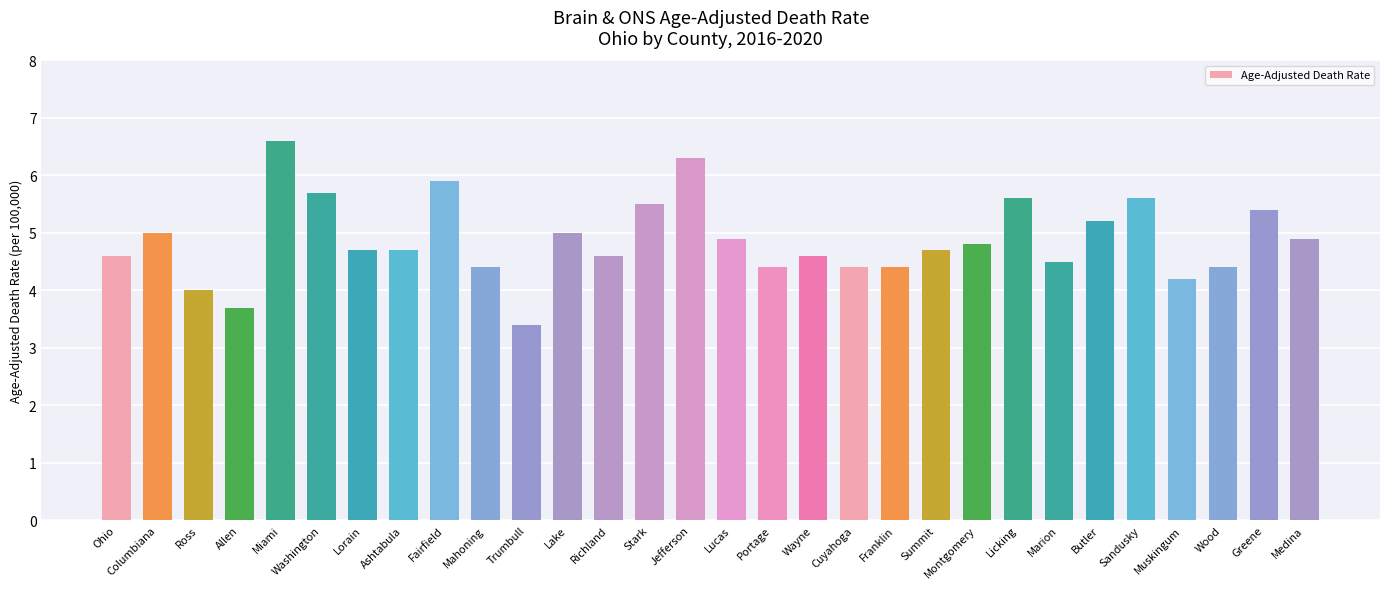

What is the smallest value displayed?

3.4